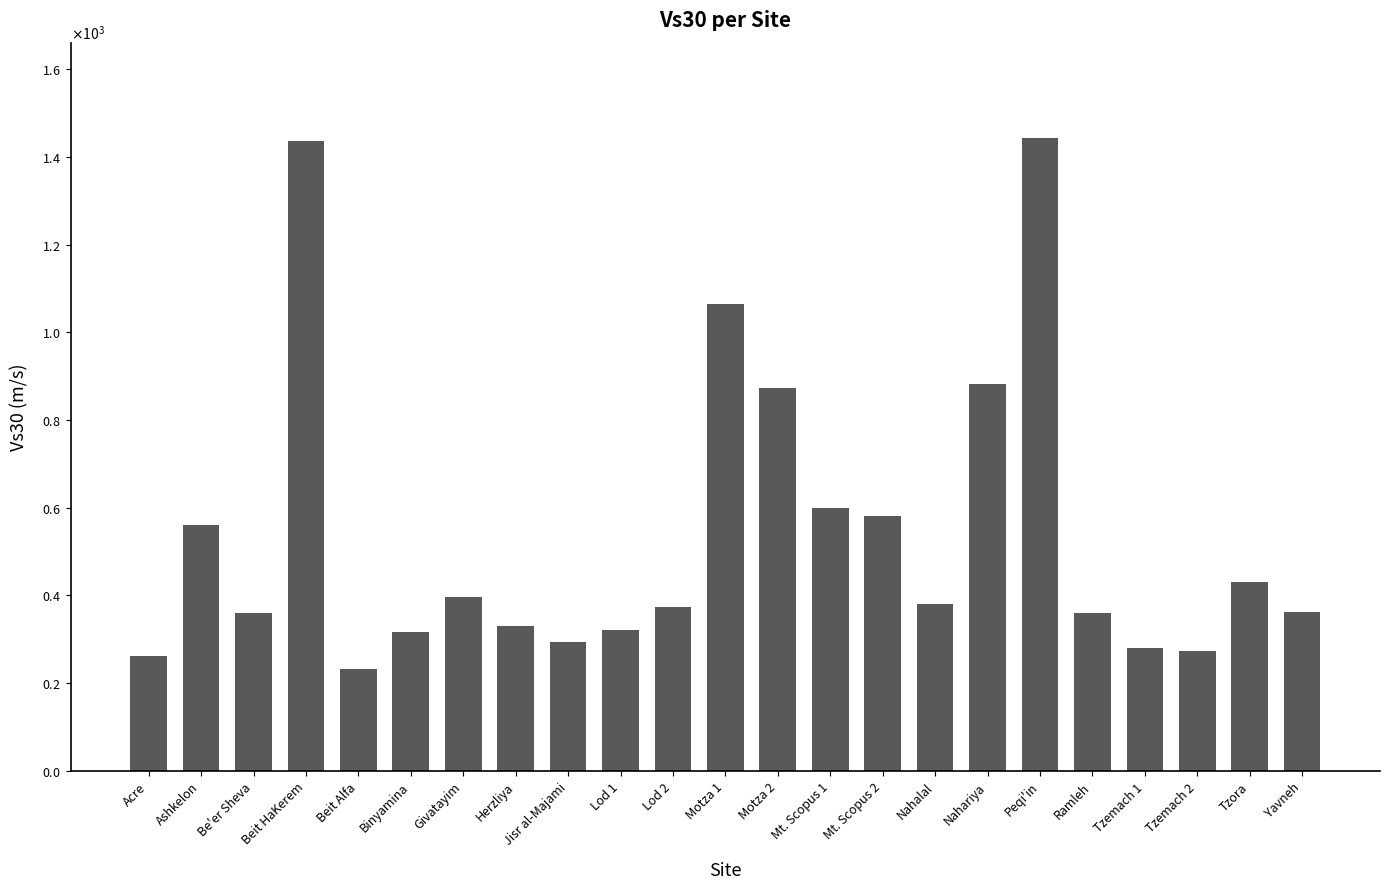

The chart shows a value of 968 at Mt. Scopus 1. True or false?

False